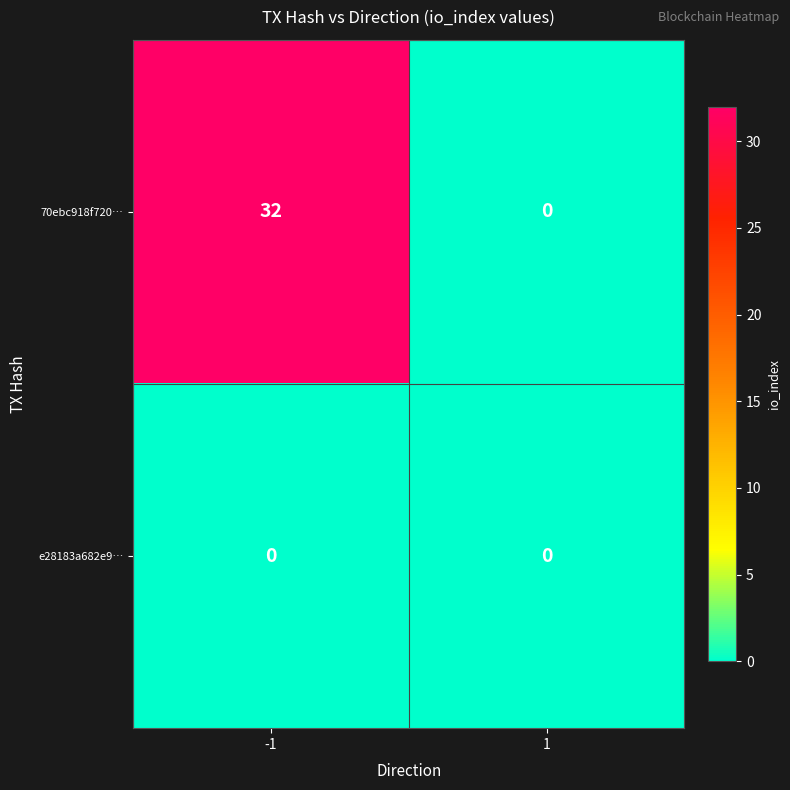

At which category is the sum across all series the highest?

-1